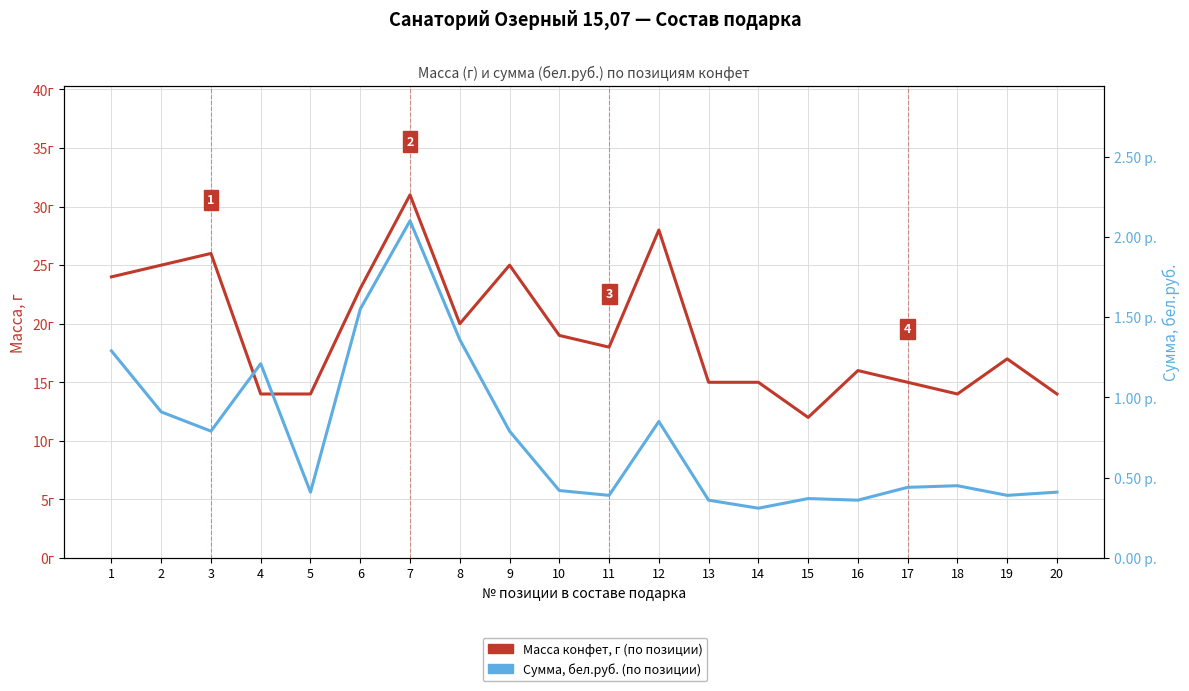

What is the smallest value displayed?

0.3